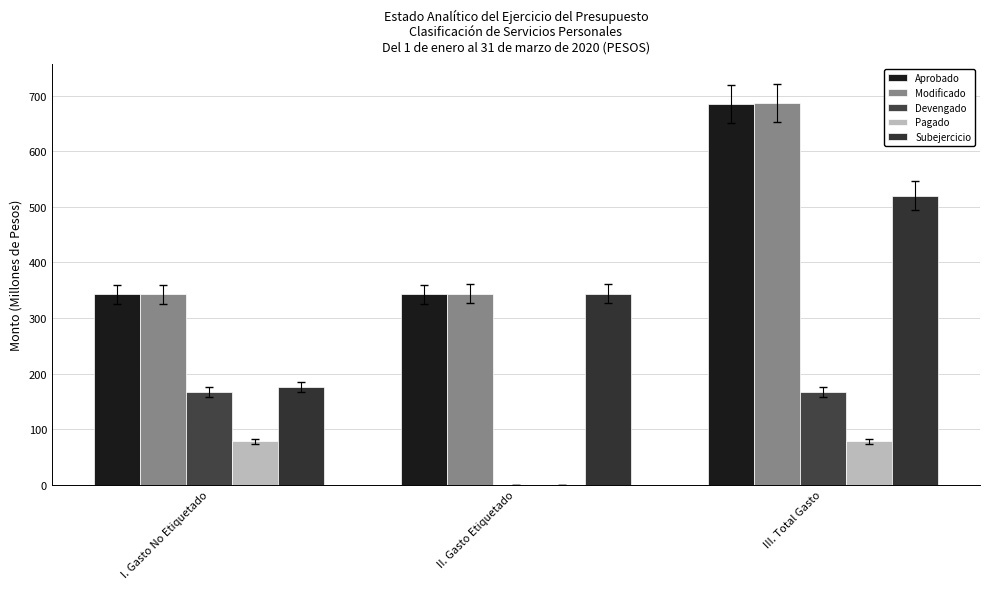

What is the maximum value shown in the chart?

687.0